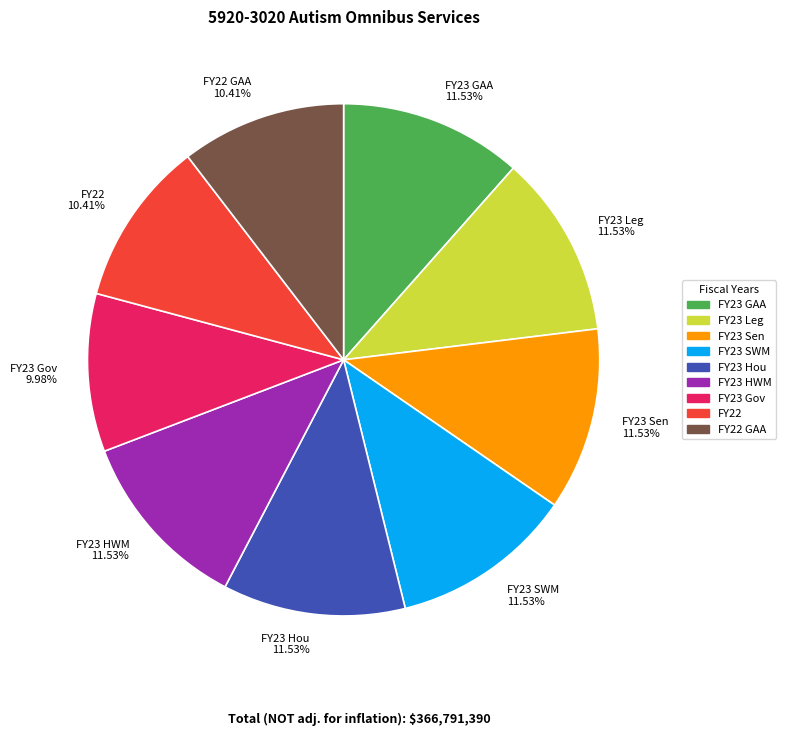

Is the sum of FY23 Gov 9.98% and FY23 Sen 11.53% greater than half?

No